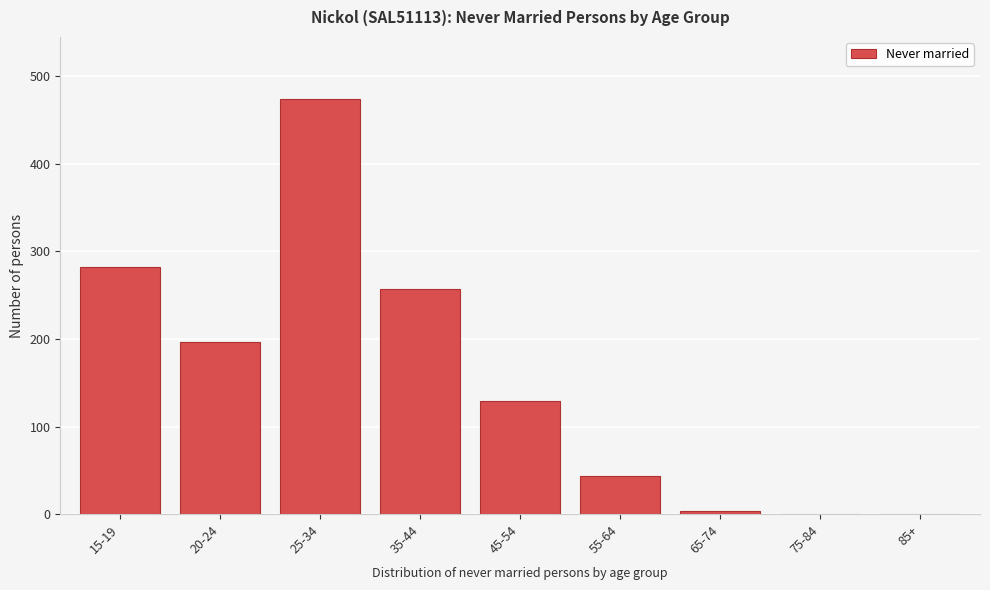

Reading right to left, list all the values displayed in this chart.

85+=0	75-84=0	65-74=4	55-64=44	45-54=129	35-44=257	25-34=474	20-24=197	15-19=282